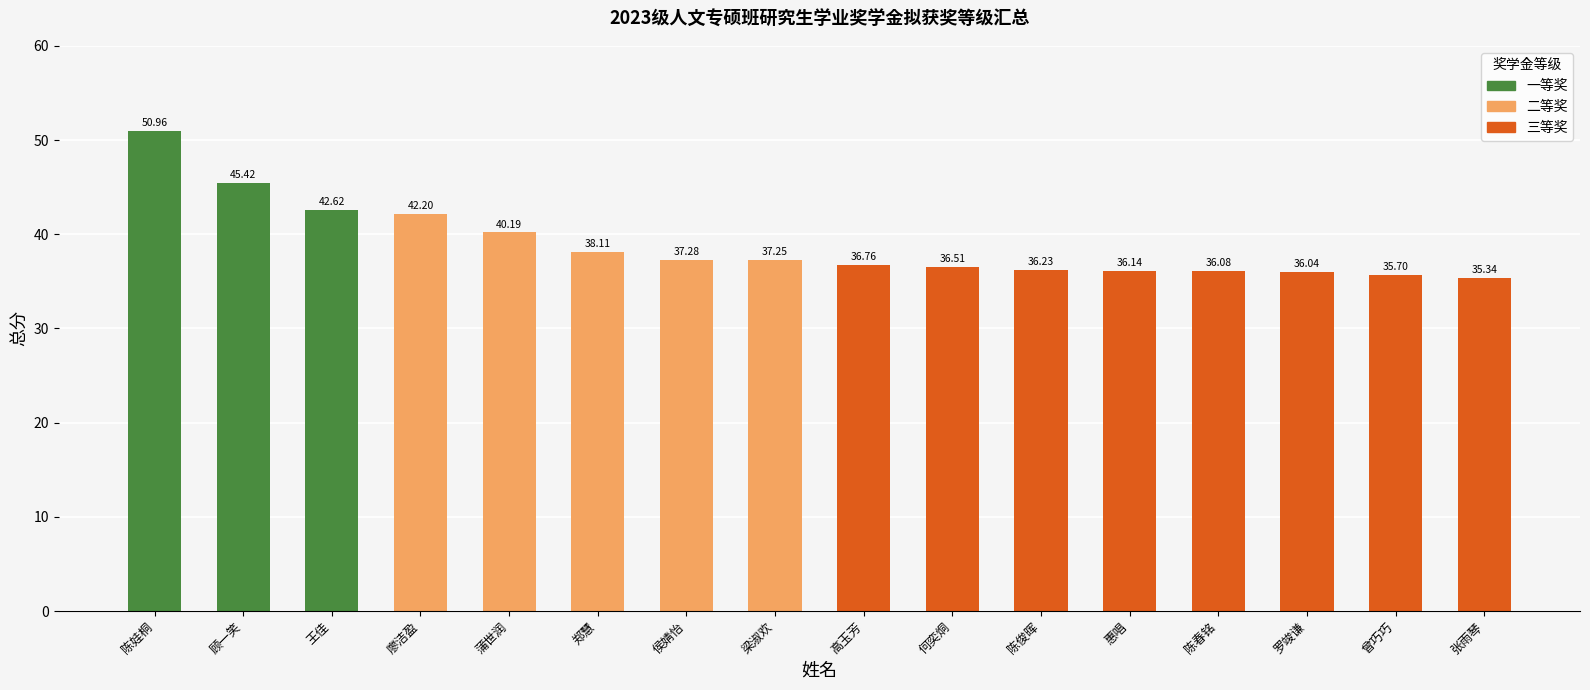

What is the change in value from 廖洁盈 to 惠唱?

-6.1